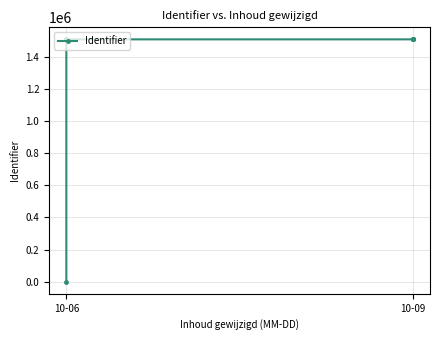

Where is the data nearest to the value 753965?

10-09